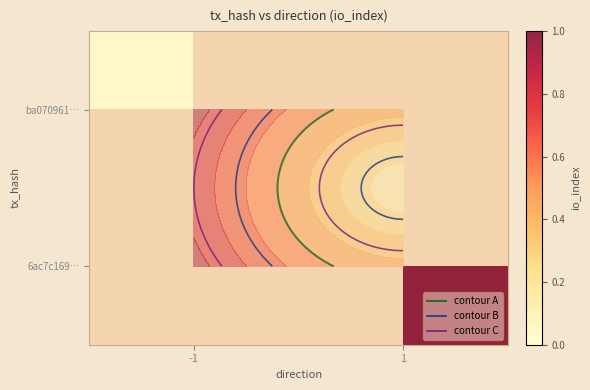

Count the number of data series in this chart.

2